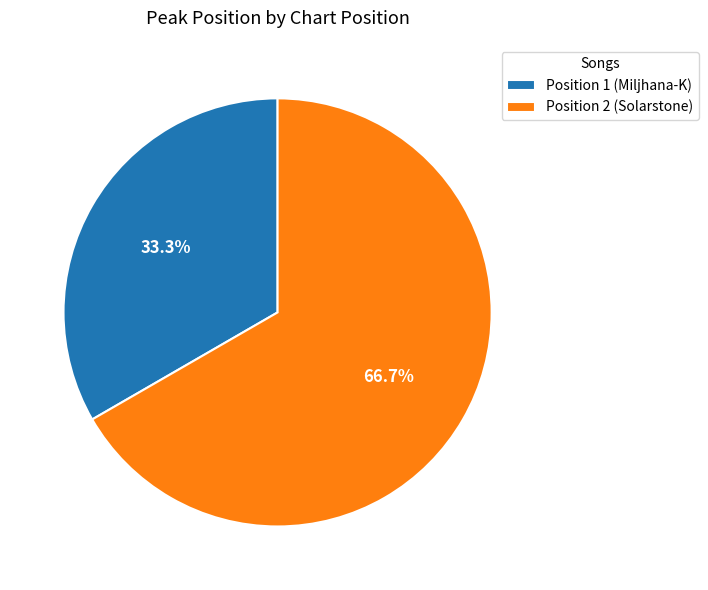

True or false: Position 1 (Miljhana-K) accounts for 33% of the total.

True